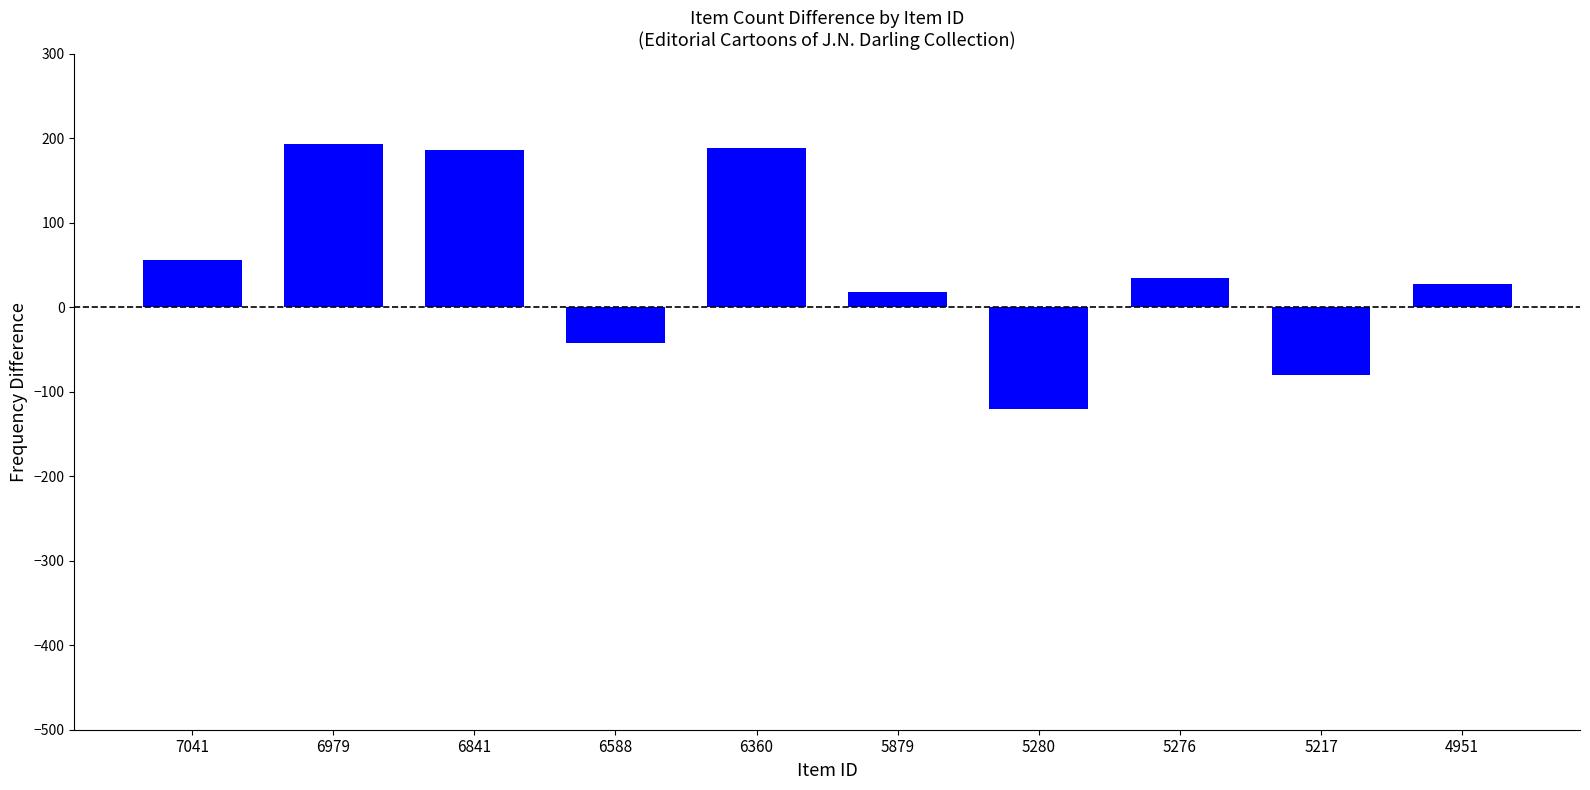

How many values are below zero?

3